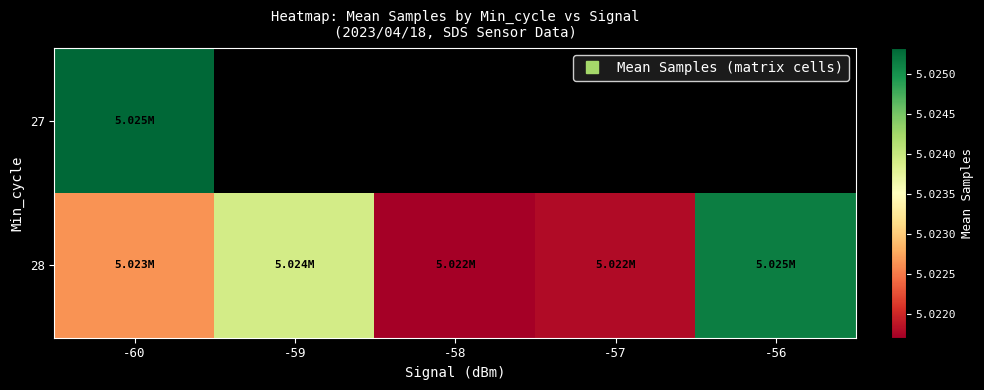

Which series has the largest range (max minus min)?

28